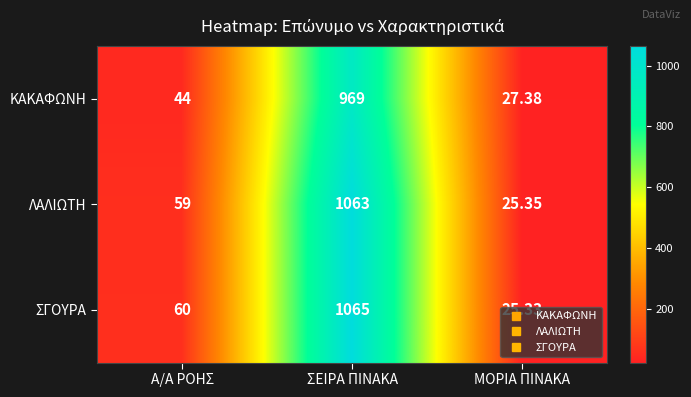

Which series has the widest spread of values?

ΣΓΟΥΡΑ